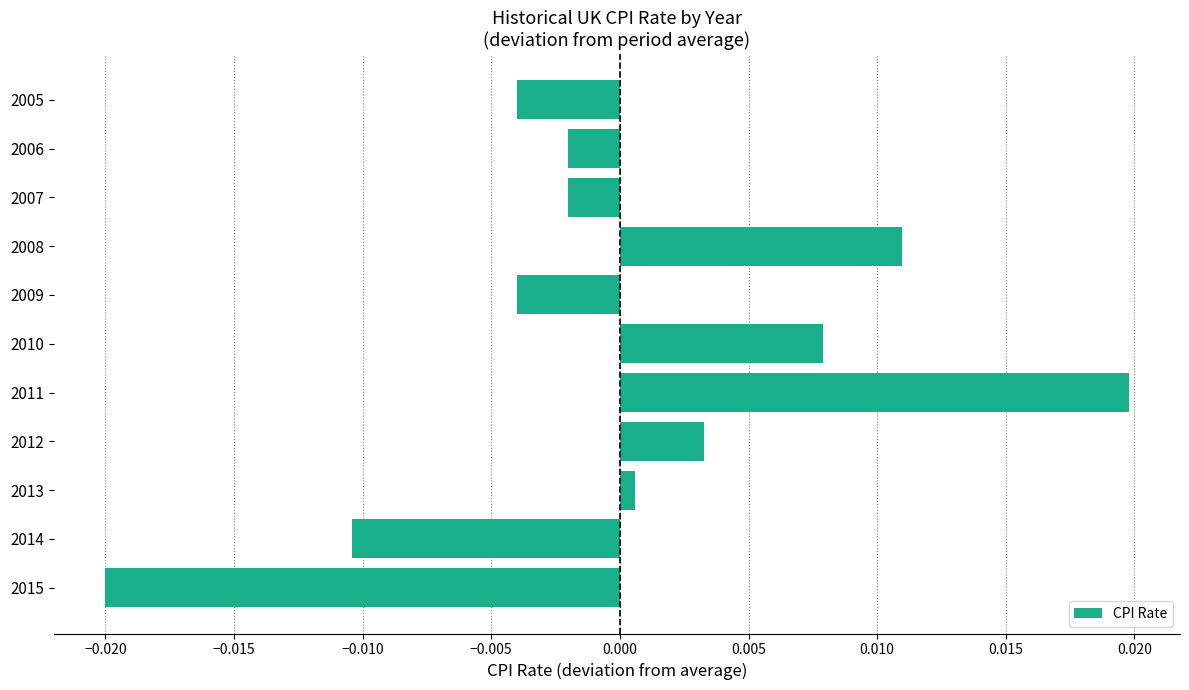

Where is the data nearest to the value 0?

2013